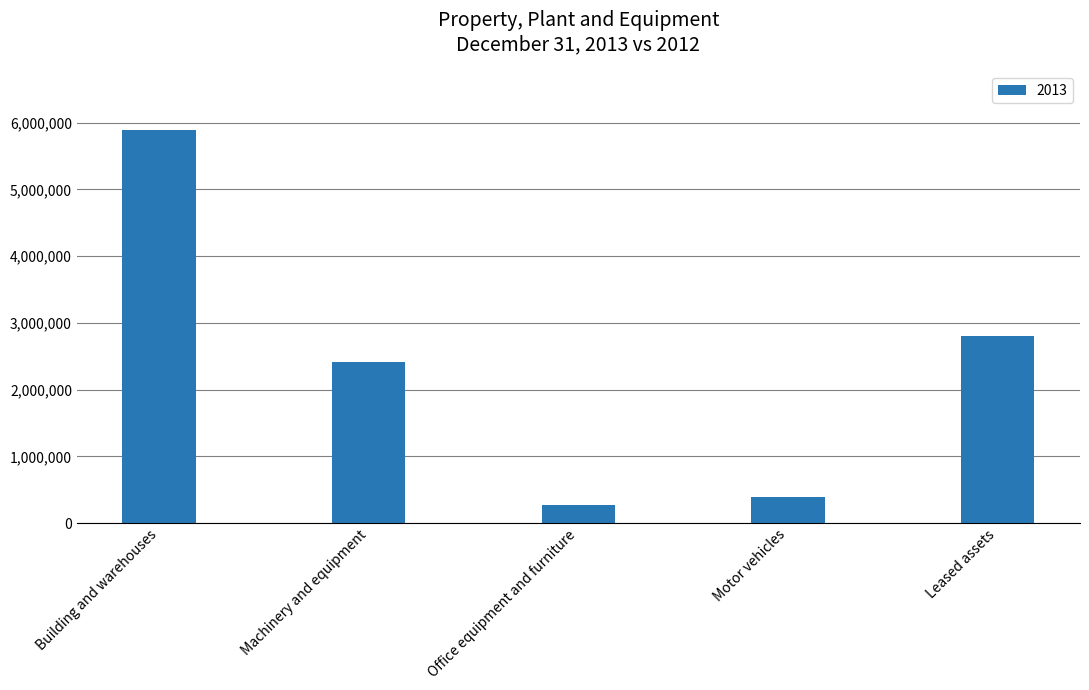

What is the sum of all values?

11761120